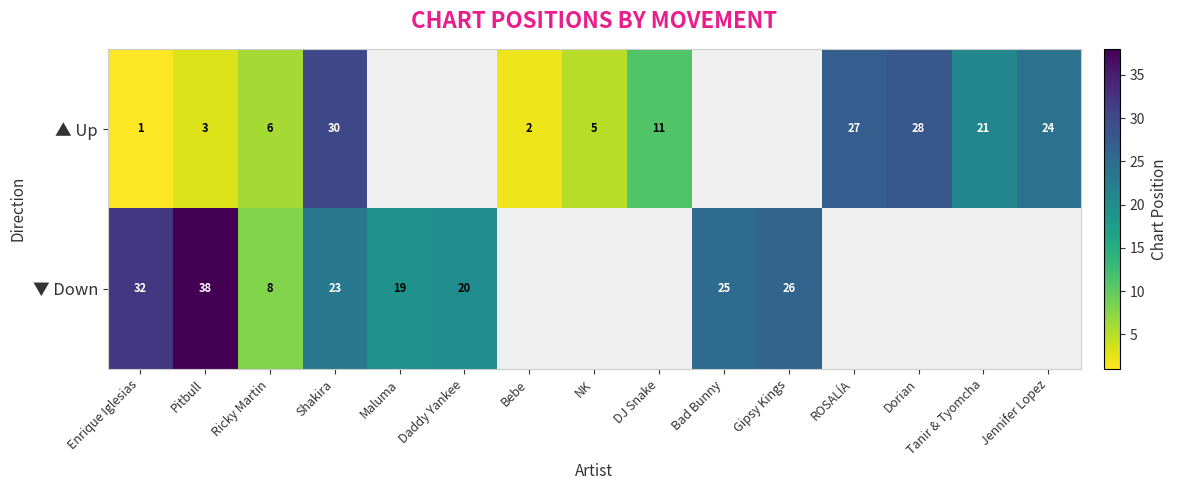

At how many categories does at least one series exceed 8?

12